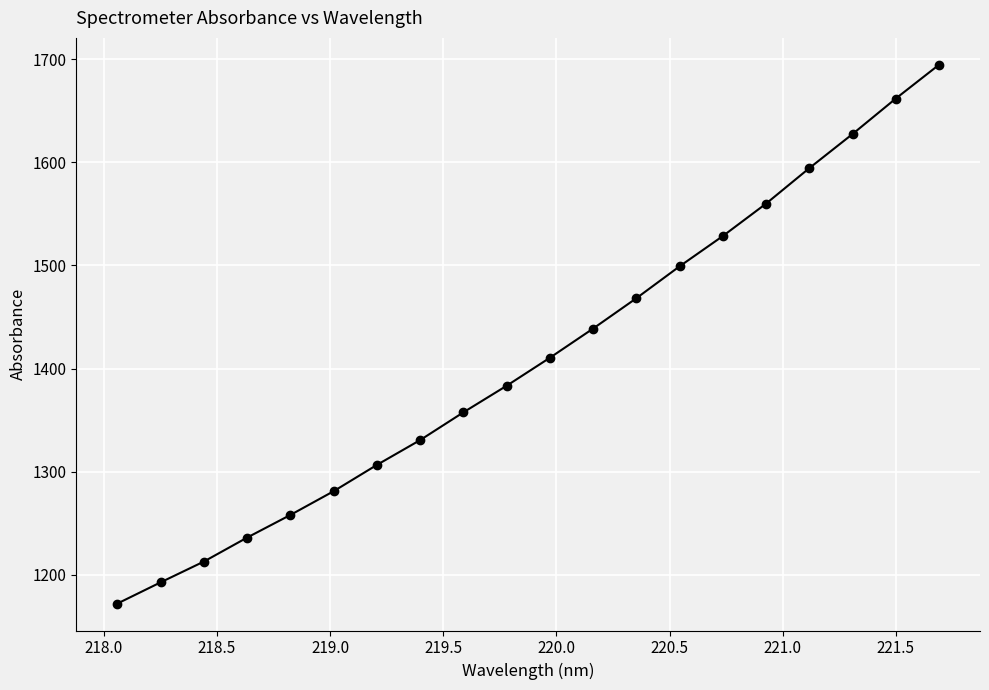

What is the difference between the maximum and minimum values?

522.7